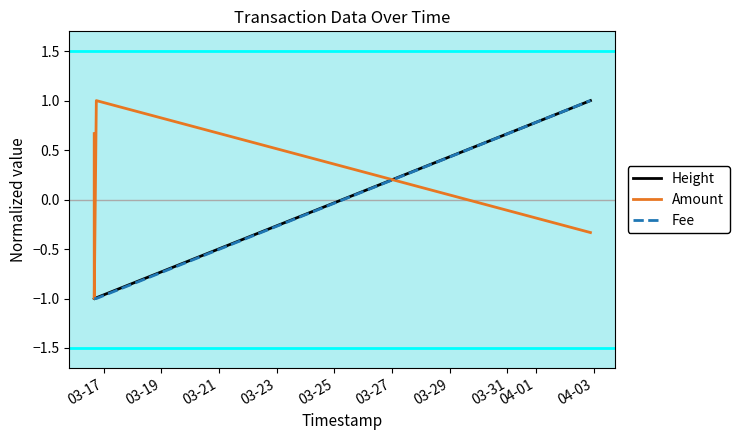

What is the sum of all Height values?

-3.0